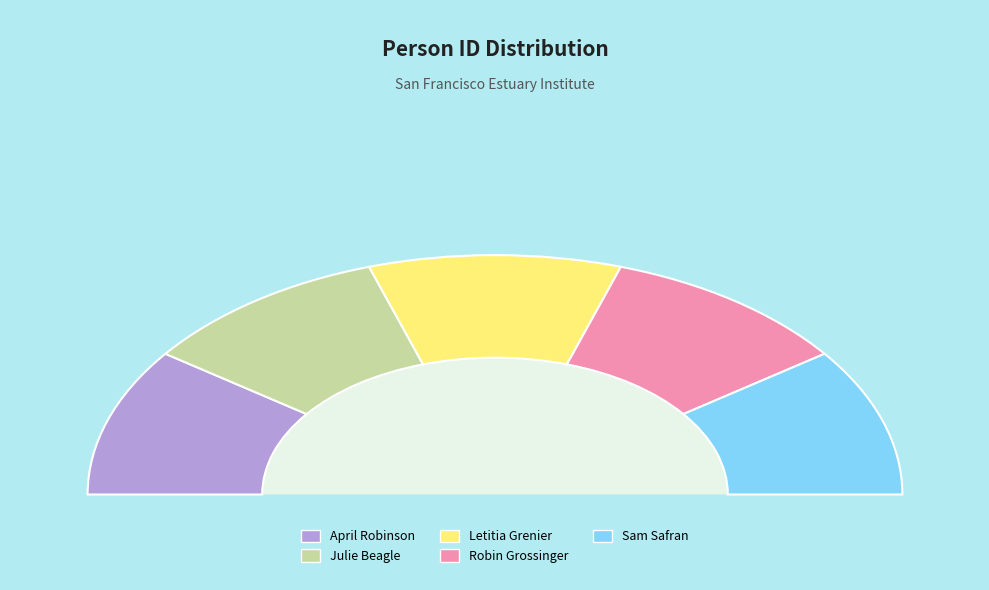

Count the number of slices in the pie.

5